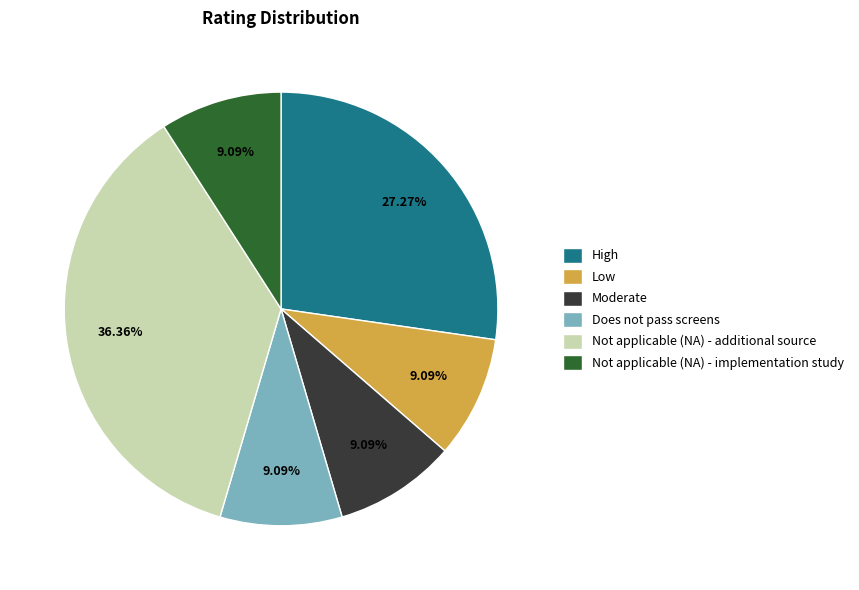

Between High and Low, which is larger?

High